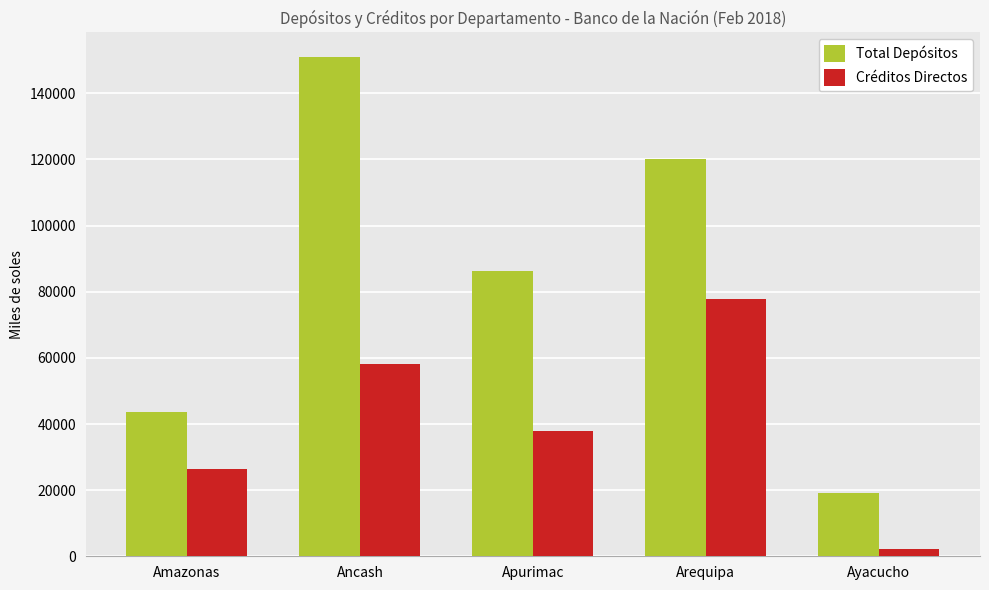

What is the sum of all Total Depósitos values?

419924.2